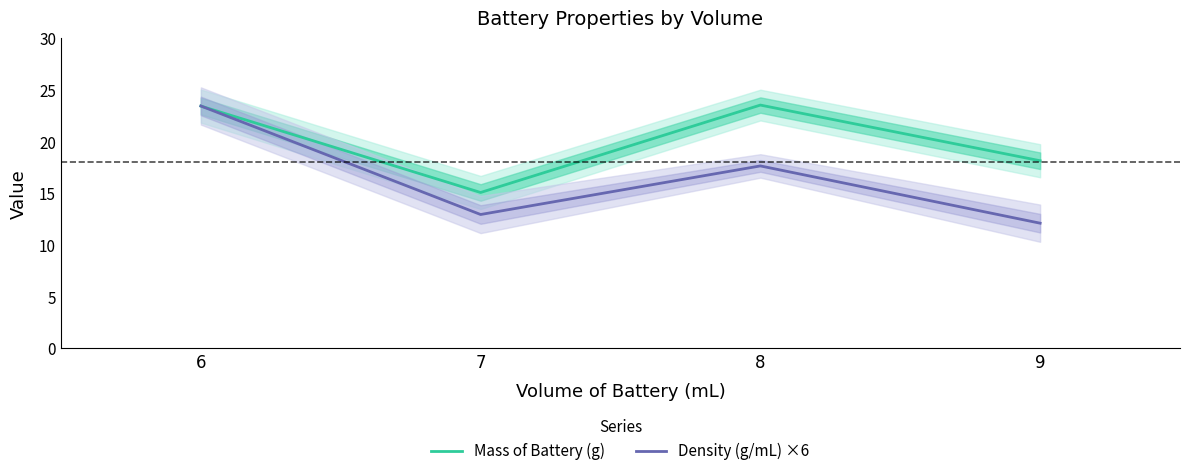

At which label does Mass of Battery (g) reach its peak?

8